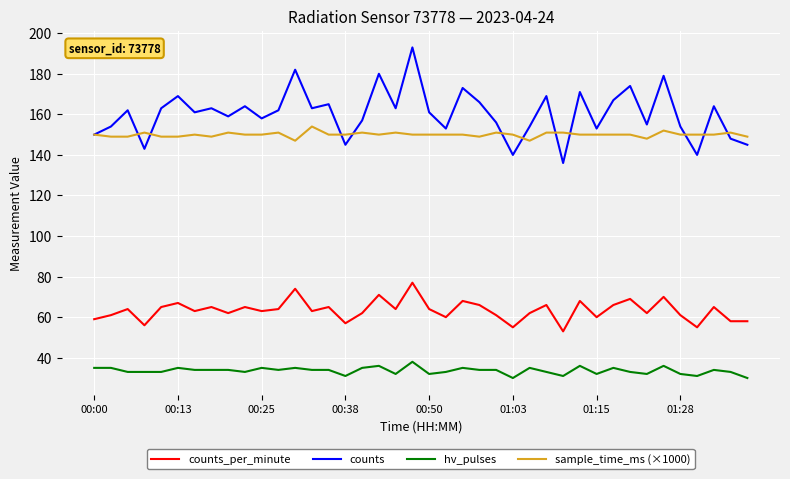

List the series in order of their peak value, lowest first.

hv_pulses, counts_per_minute, sample_time_ms (×1000), counts